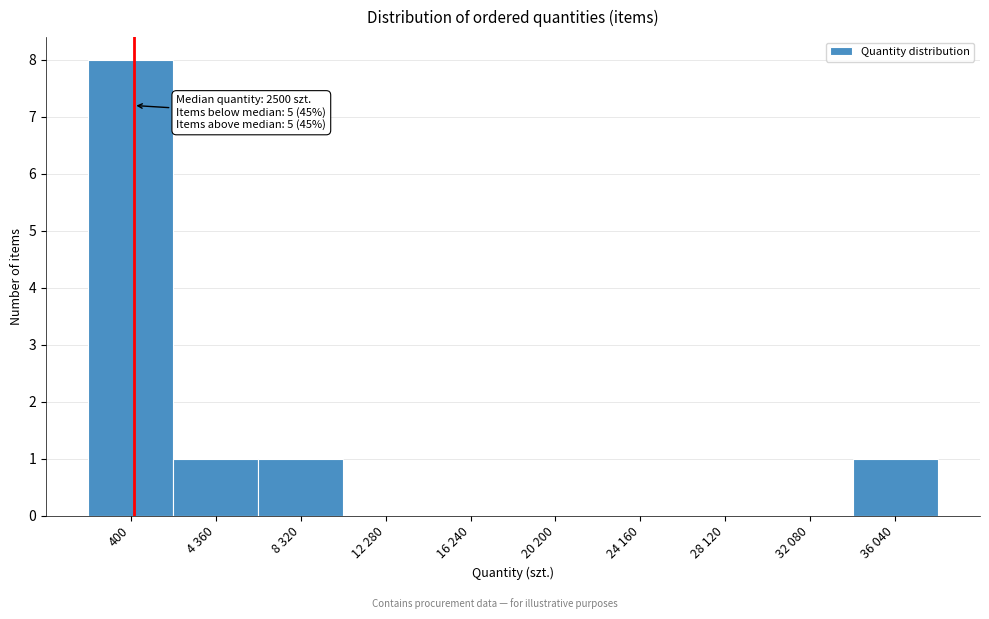

Reading left to right, extract all data points from this chart.

400=8	4 360=1	8 320=1	12 280=0	16 240=0	20 200=0	24 160=0	28 120=0	32 080=0	36 040=1